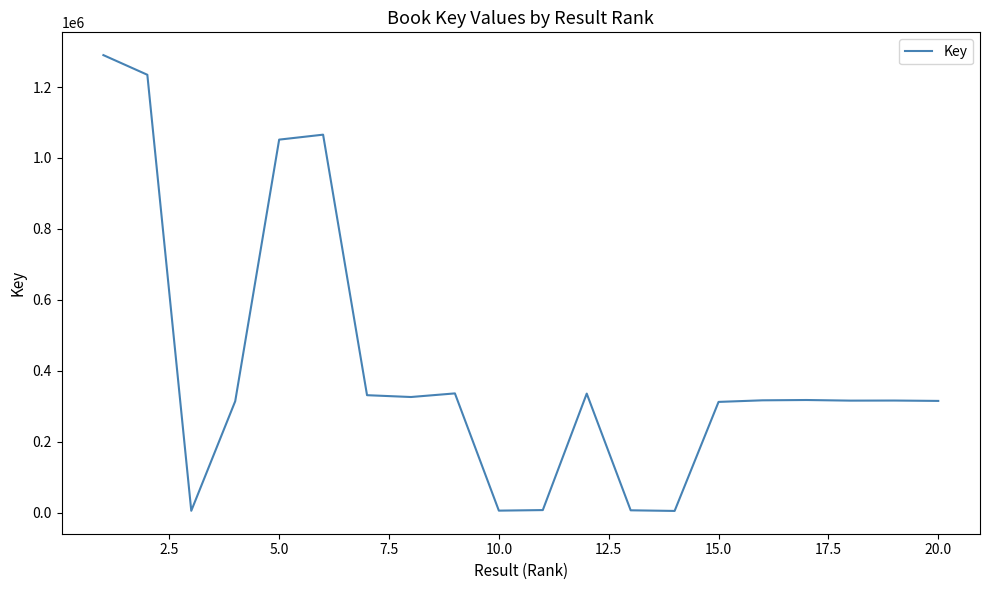

What is the maximum value shown in the chart?

1289856